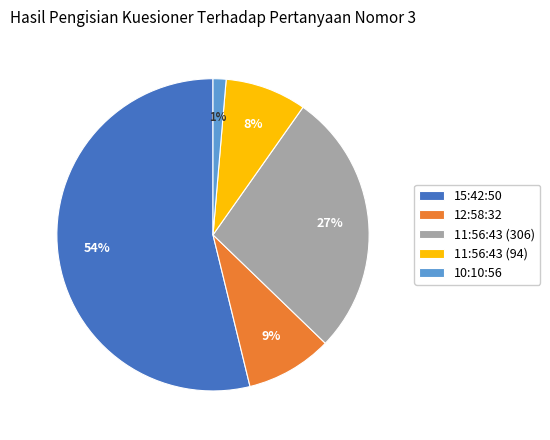

Which slice is the largest?

15:42:50